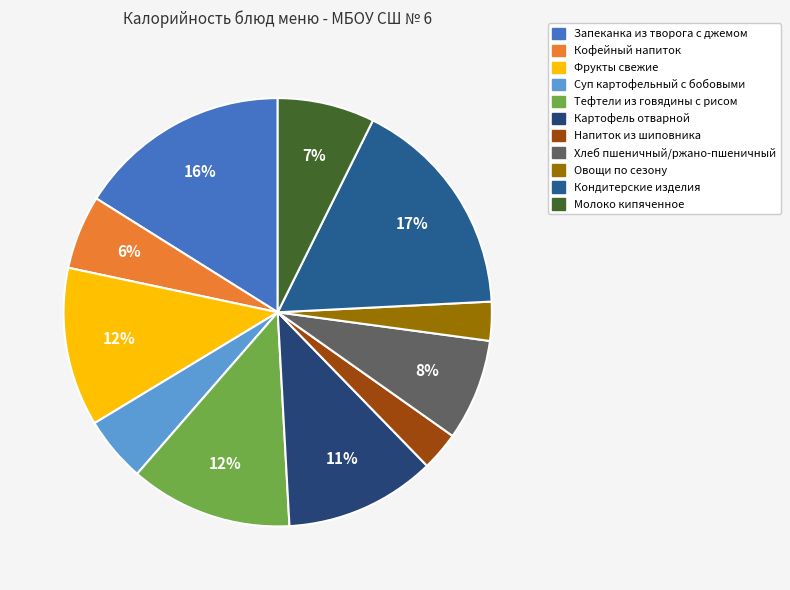

What is the change in value from Кофейный напиток to Хлеб пшеничный/ржано-пшеничный?

+33.2